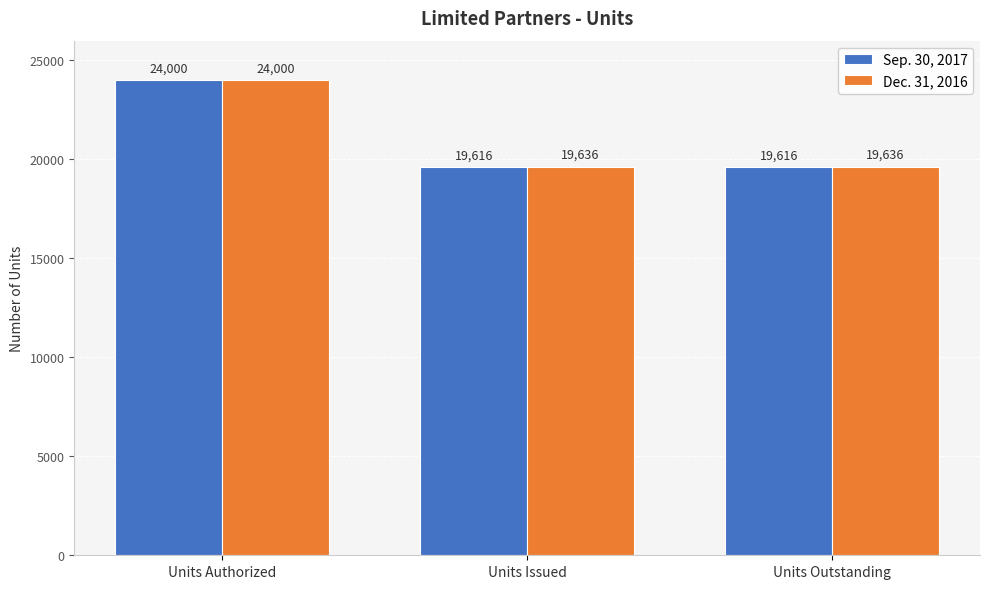

Rank the series at Units Issued from lowest to highest value.

Sep. 30, 2017, Dec. 31, 2016